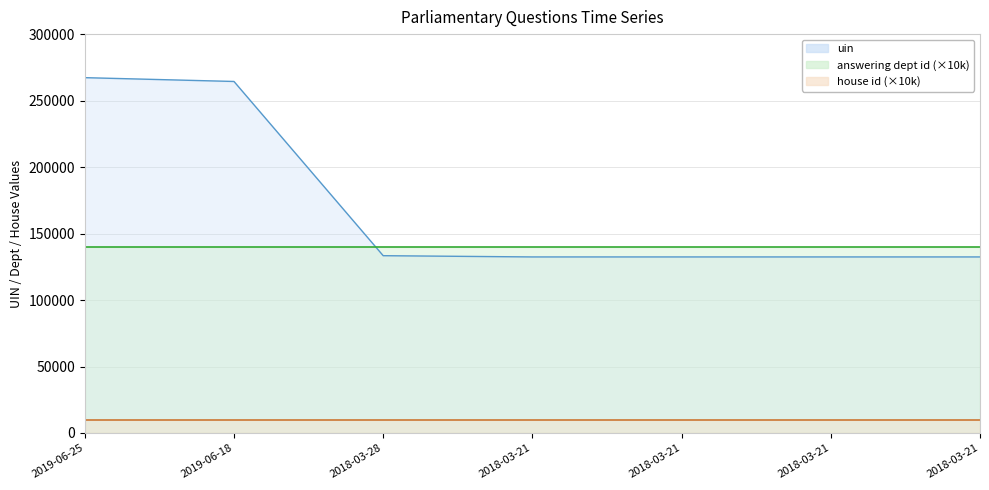

Rank the categories by uin value from lowest to highest.

2018-03-21, 2018-03-21, 2018-03-21, 2018-03-21, 2018-03-28, 2019-06-18, 2019-06-25